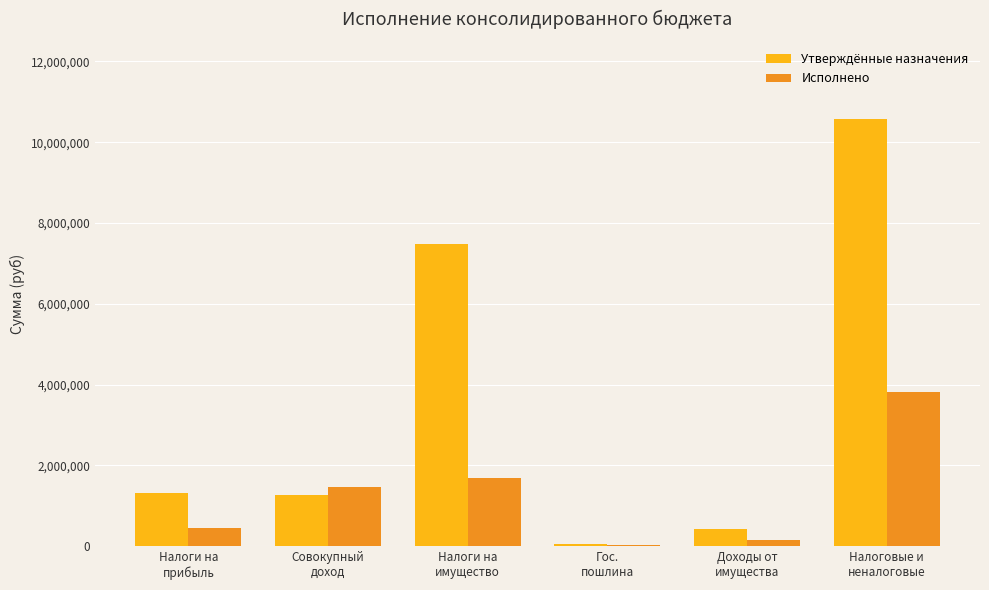

Which series has the largest total across all categories?

Утверждённые назначения